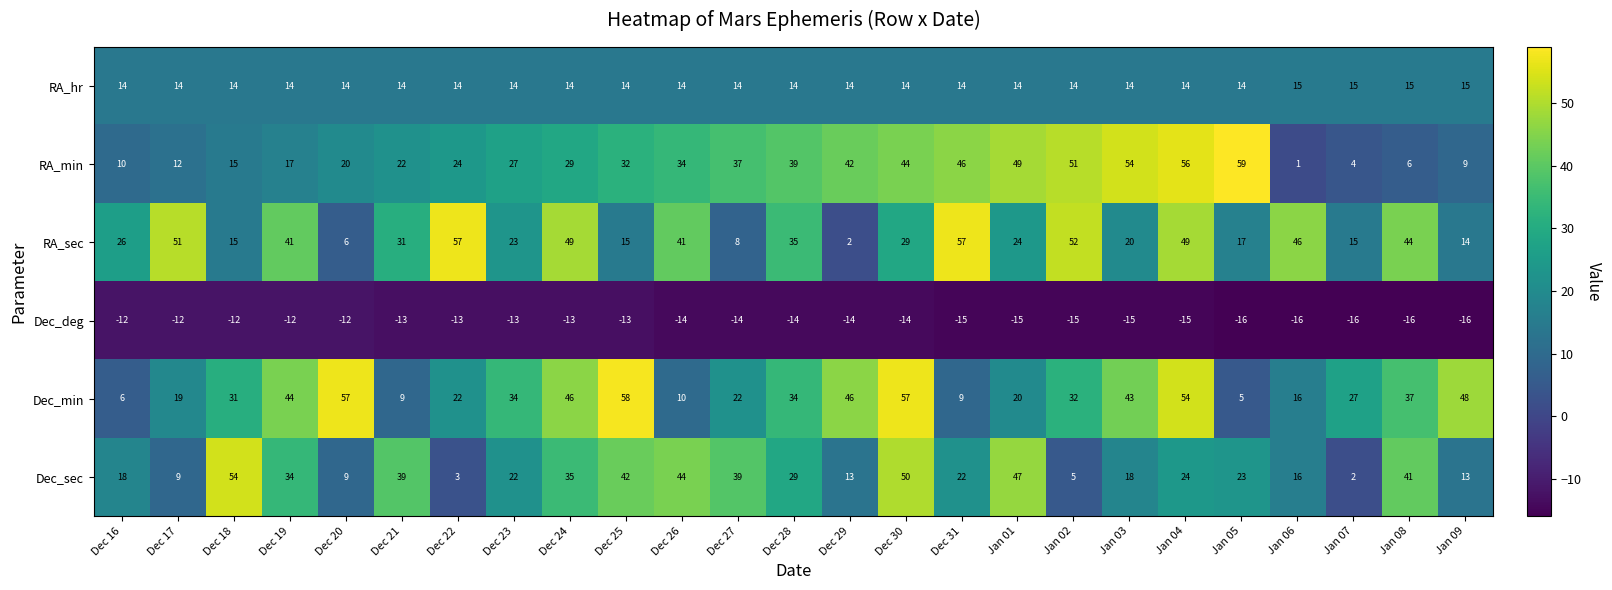

Which series has the largest total across all categories?

Dec_min